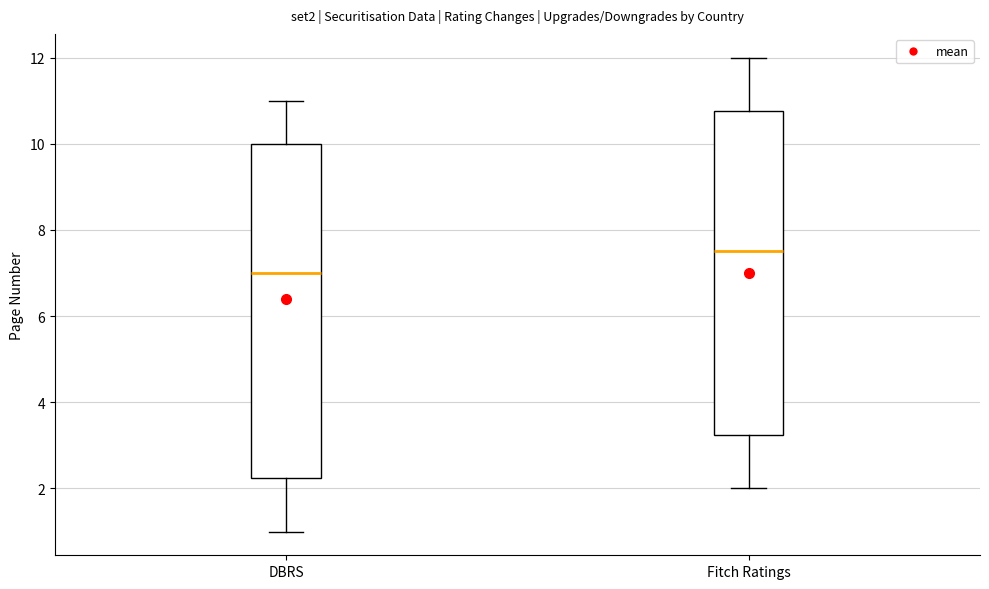

Which box has the highest median line?

Fitch Ratings